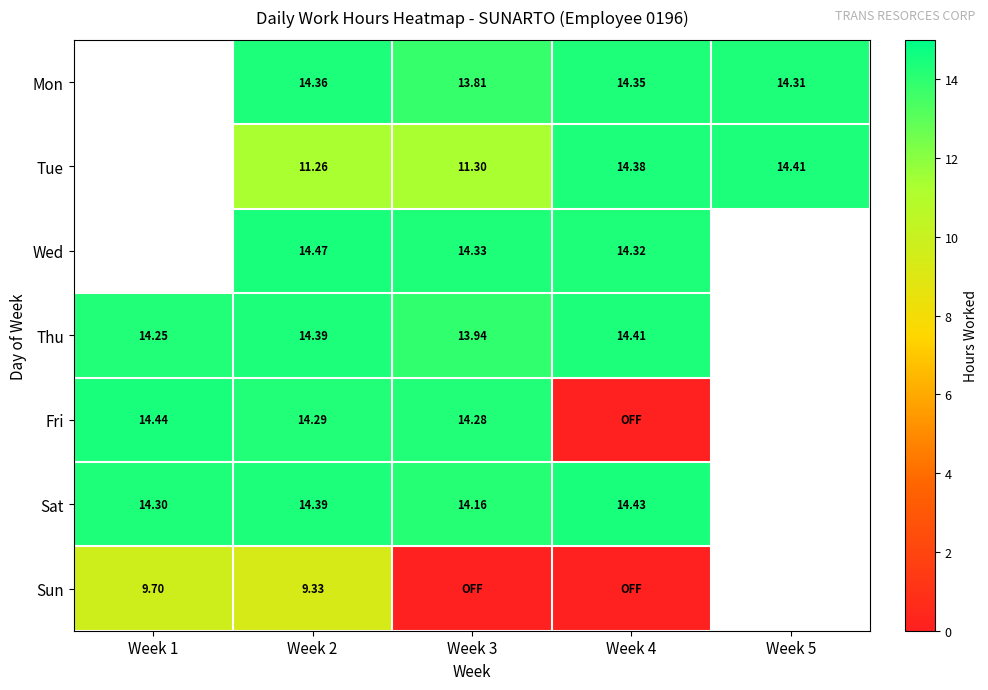

Is the value of Thu at Week 3 greater than the value of Tue at Week 3?

Yes